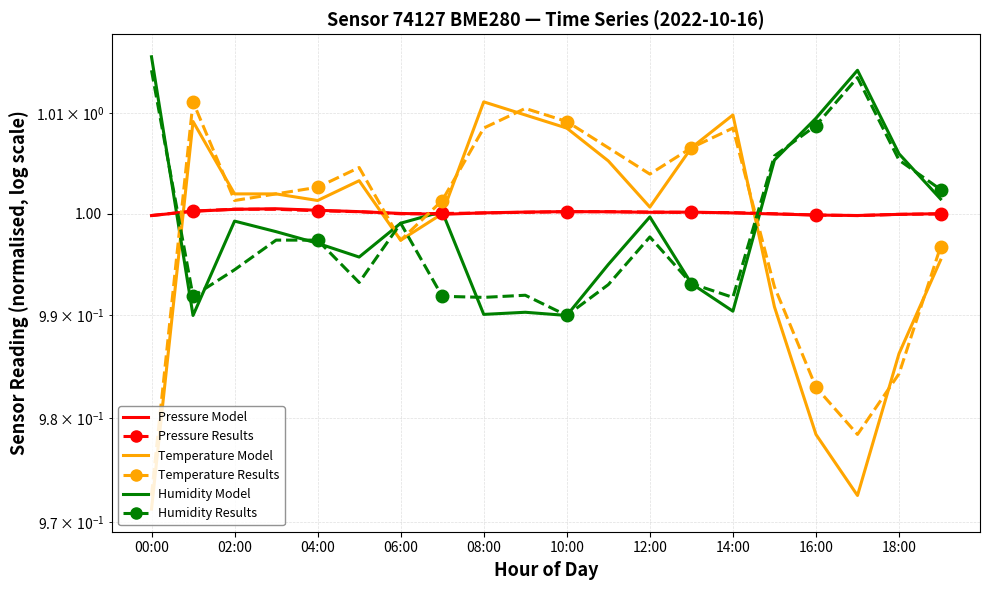

What is the minimum value for pressure Model?

1.0